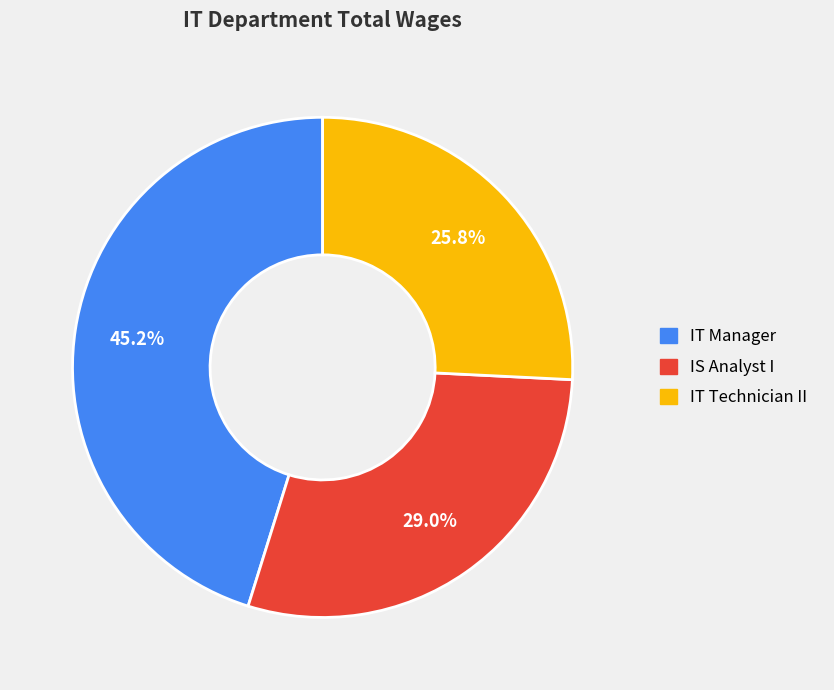

Does any single category account for the majority?

No